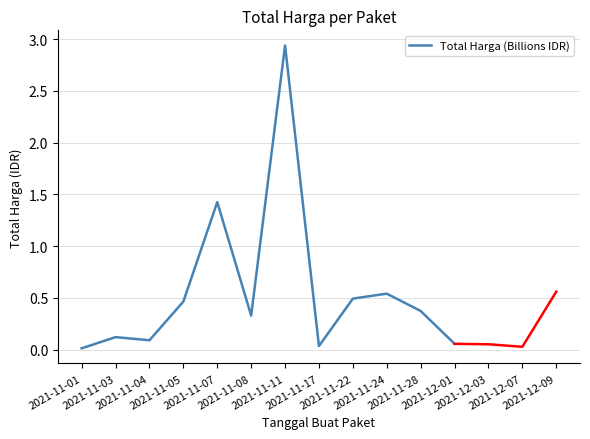

How many points are lower than both their immediate neighbors (excluding endpoints)?

3